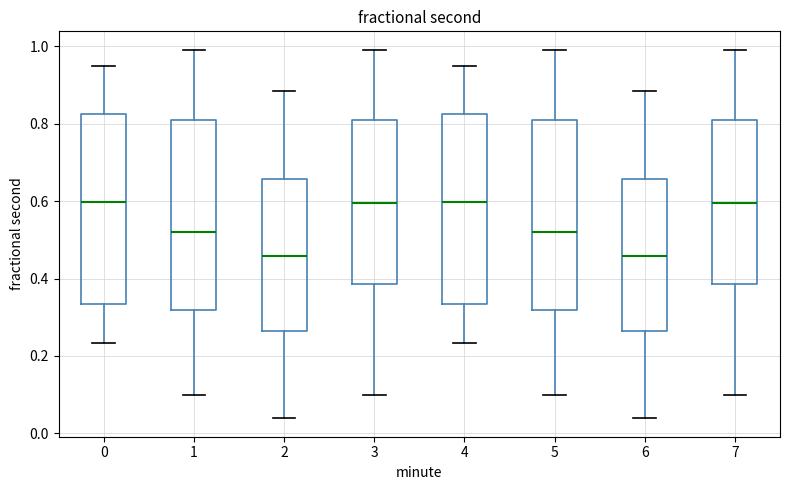

Reading left to right, transcribe this box plot: for each box, give where its median line is, the range the box spans, and where its two whiskers end, as read against the y-axis. The values are not printed on the chart, so give them approximately, as read against the axis.

0: median 0.60, box 0.34 to 0.82, whiskers 0.24 to 0.96
1: median 0.52, box 0.32 to 0.80, whiskers 0.10 to 1.00
2: median 0.46, box 0.26 to 0.66, whiskers 0.04 to 0.88
3: median 0.60, box 0.38 to 0.82, whiskers 0.10 to 1.00
4: median 0.60, box 0.34 to 0.82, whiskers 0.24 to 0.96
5: median 0.52, box 0.32 to 0.80, whiskers 0.10 to 1.00
6: median 0.46, box 0.26 to 0.66, whiskers 0.04 to 0.88
7: median 0.60, box 0.38 to 0.82, whiskers 0.10 to 1.00